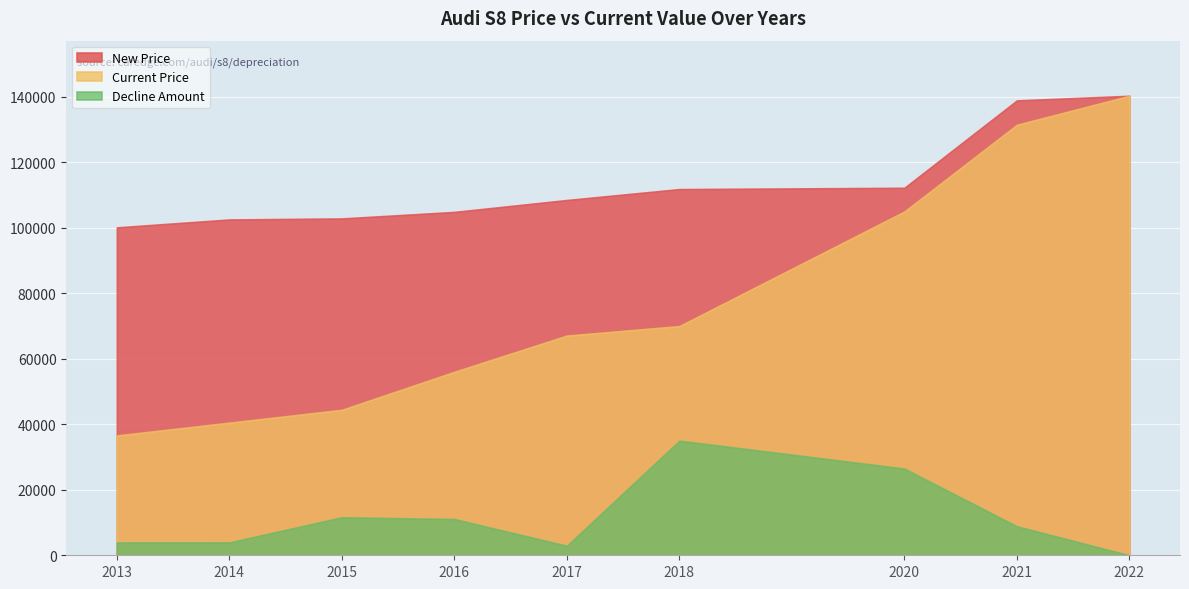

At which category is the sum across all series the highest?

2022